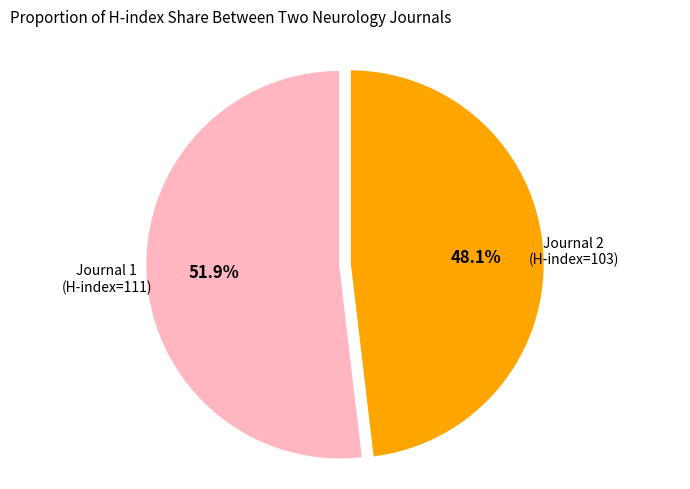

Rank the categories by value from lowest to highest.

Journal 2 (H-index=103), Journal 1 (H-index=111)